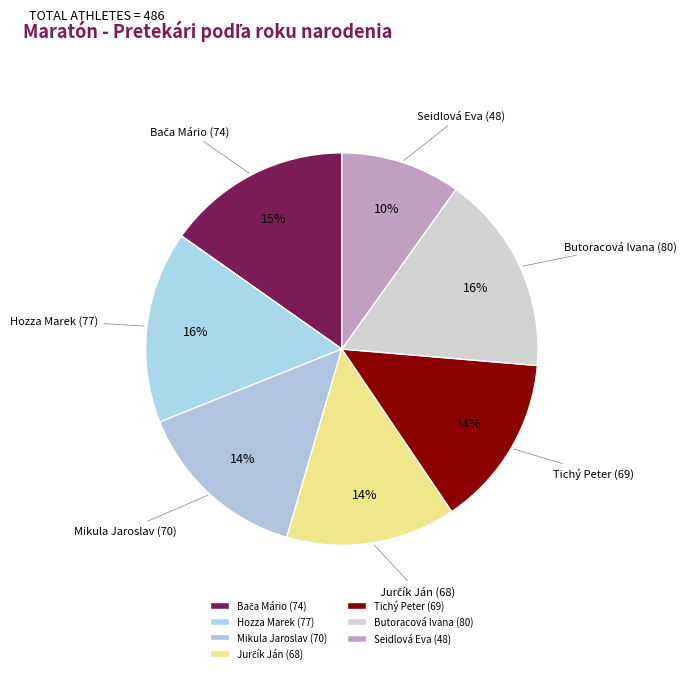

What is the smallest slice in the pie chart?

Seidlová Eva (48)